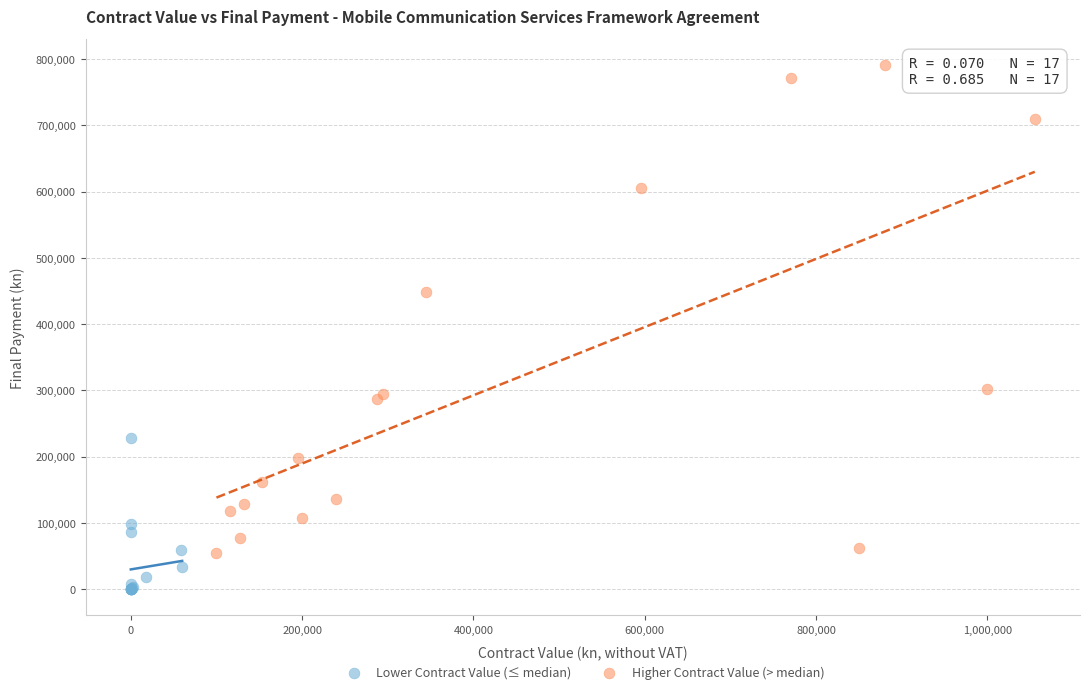

Which series reaches the maximum Y coordinate?

Higher Contract Value (> median)